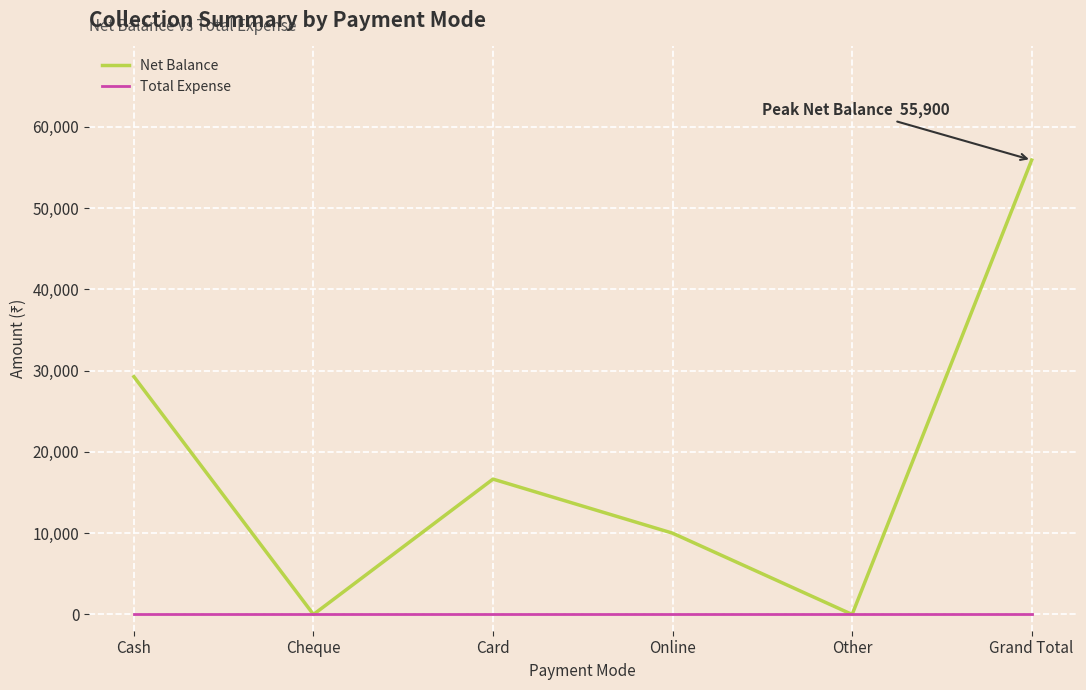

The value of Total Expense at Other is 0. True or false?

True